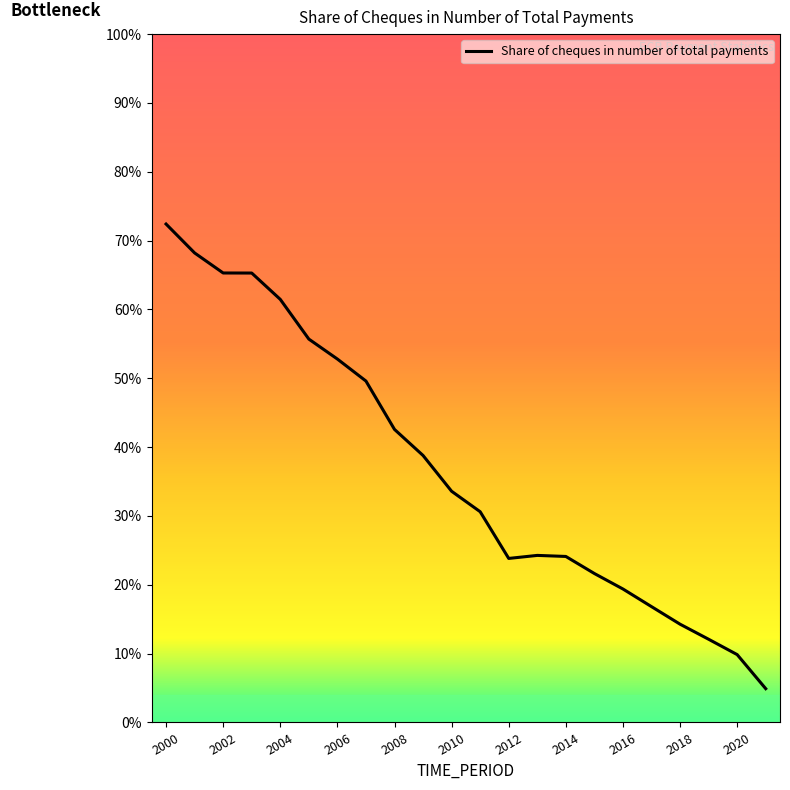

What is the greatest value displayed?

72.4